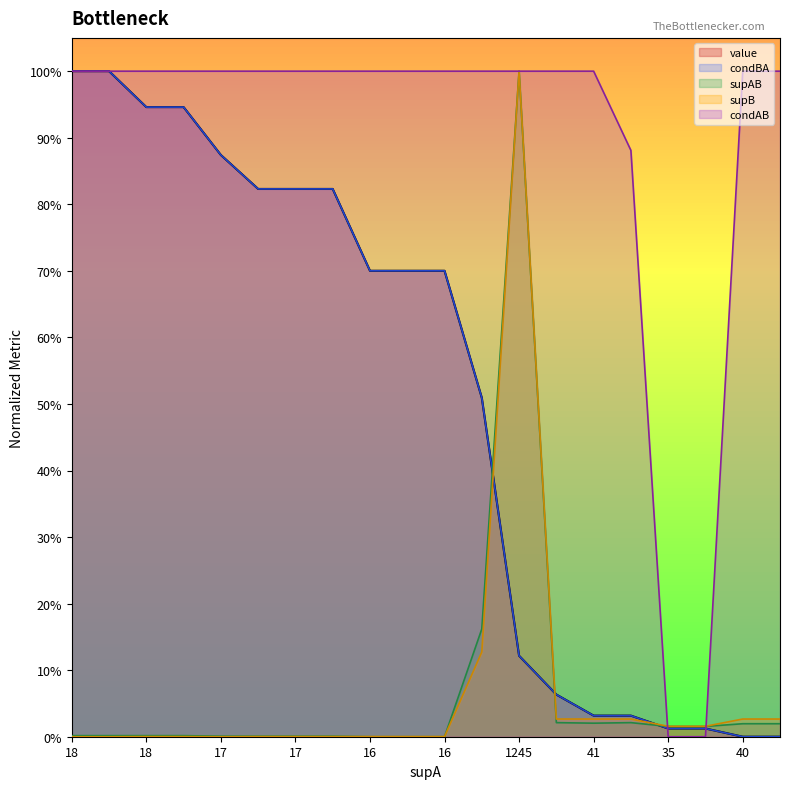

True or false: supAB has more than 0 points higher than both neighbors.

True